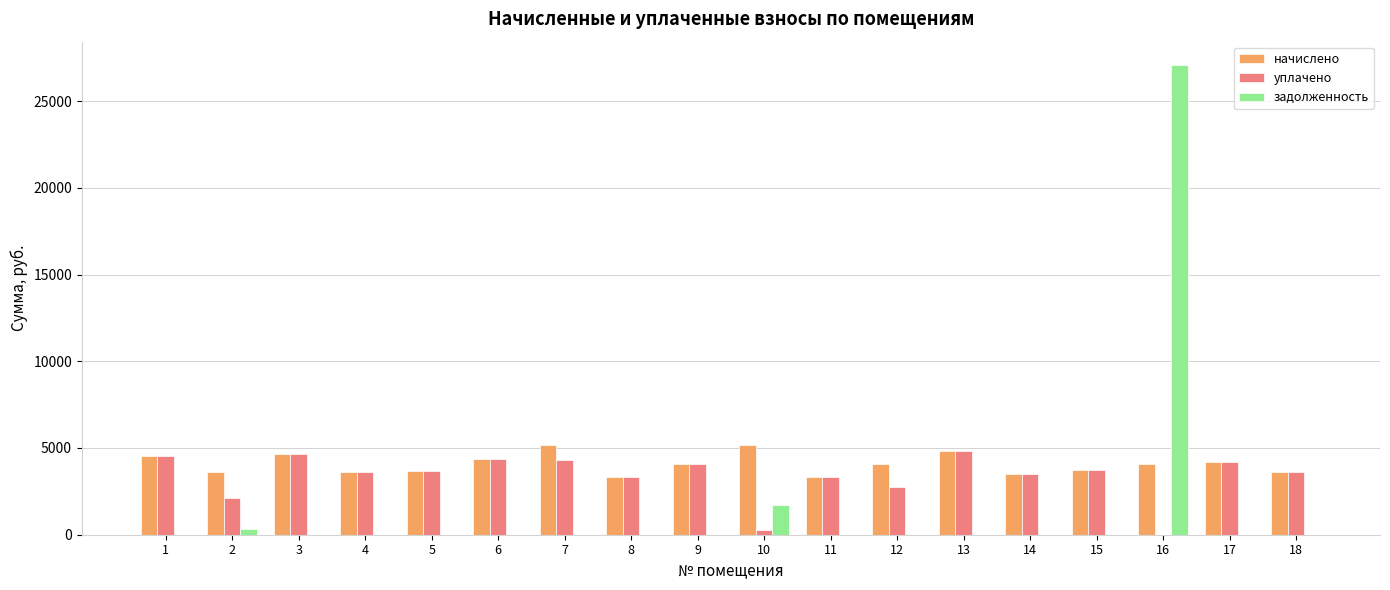

Which series has the largest total across all categories?

начислено